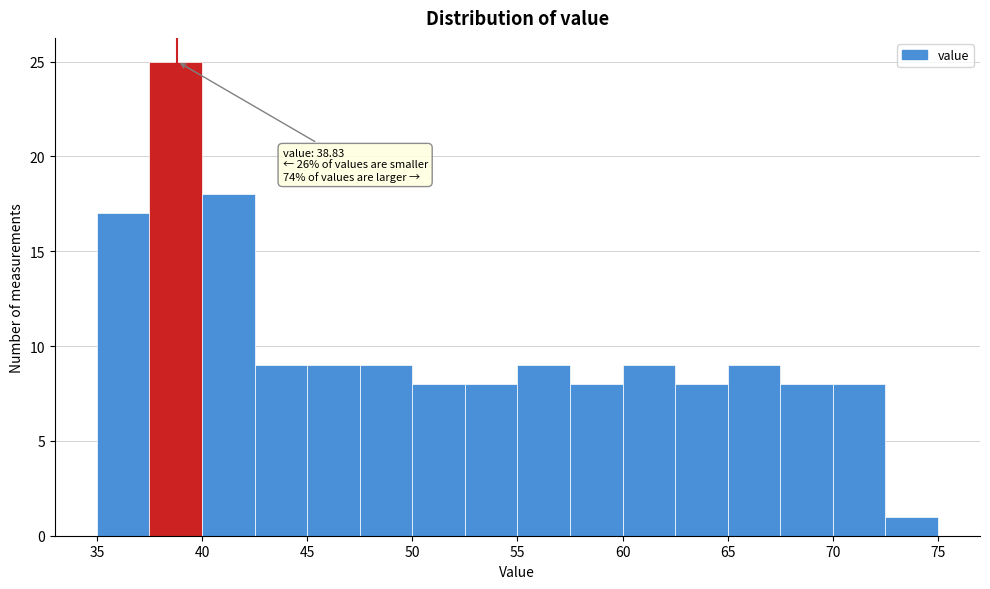

Which range on the x-axis has the tallest bar?

37.5 to 40.0